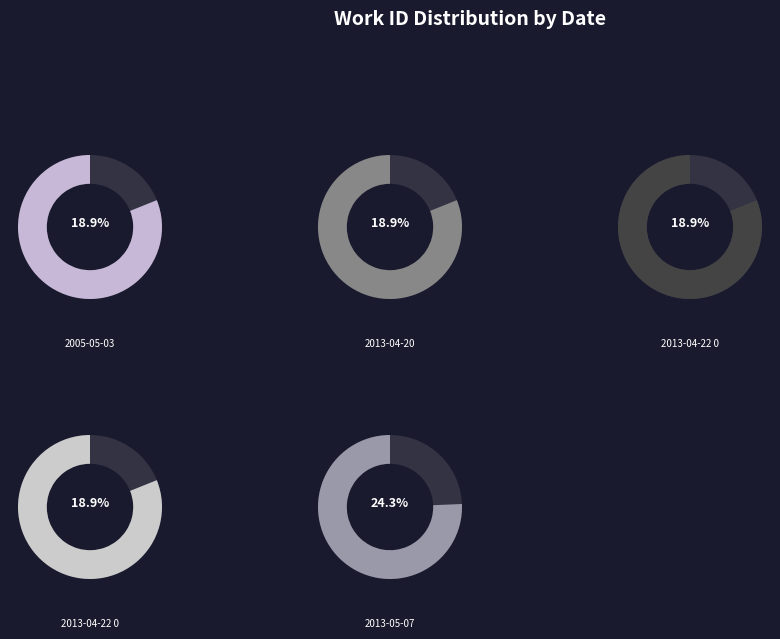

What is the total percentage of 2013-04-22 04:11 and 2013-04-20?

37.8%